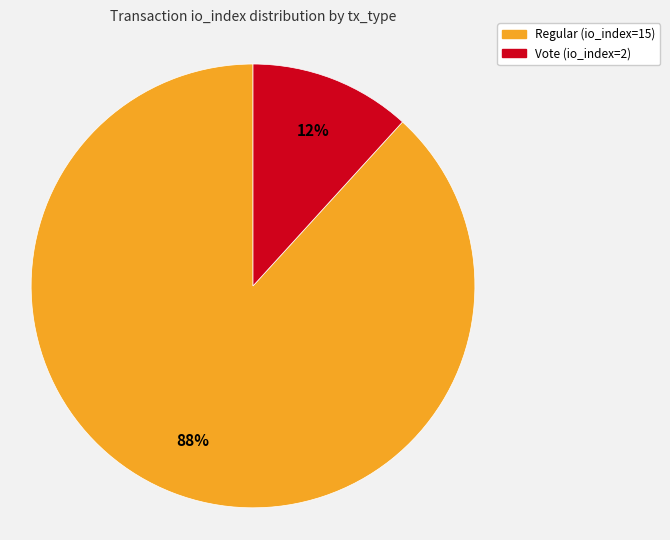

To the nearest percent, what is the difference between the largest and smallest slice percentages?

76%